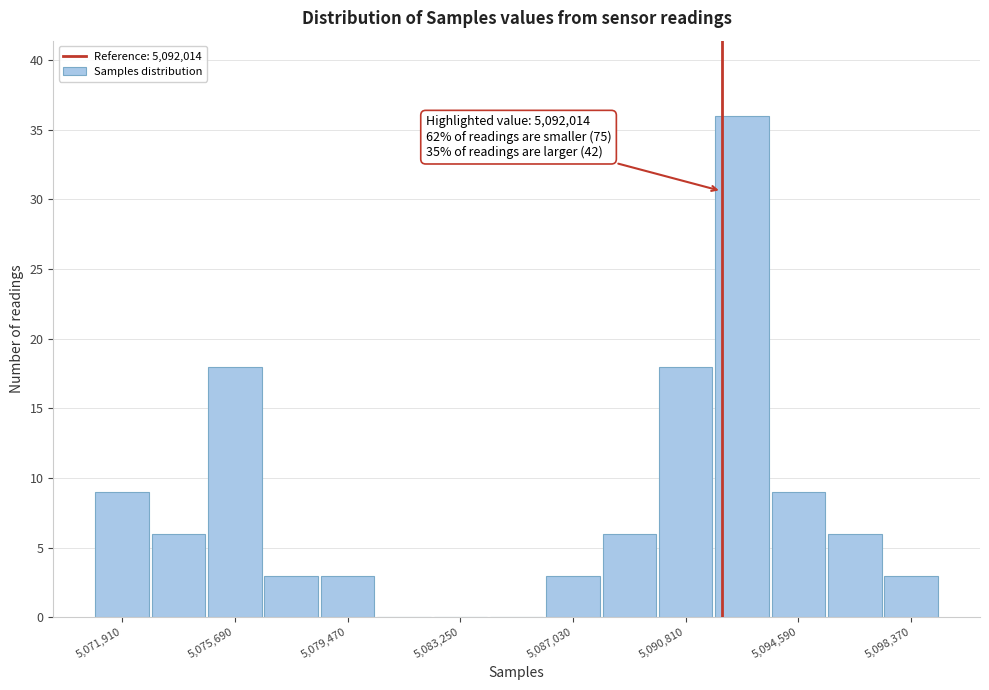

Read against the x-axis, roughly where is the centre of the tallest bar?

5092500